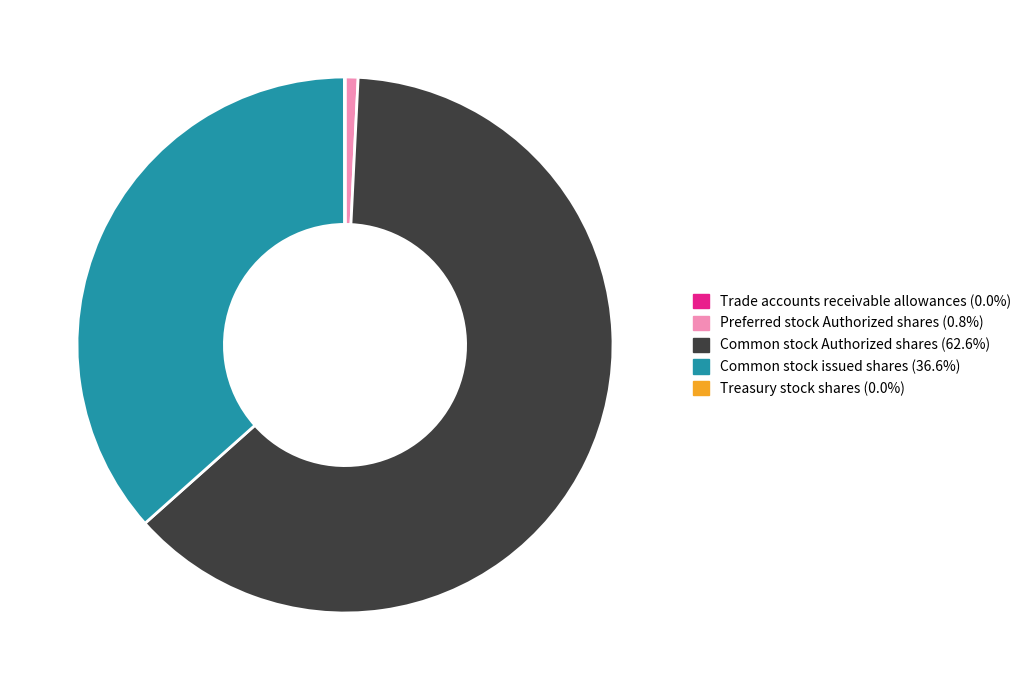

What is the ratio of the value at Common stock Authorized shares (62.6%) to the value at Common stock issued shares (36.6%)?

1.7